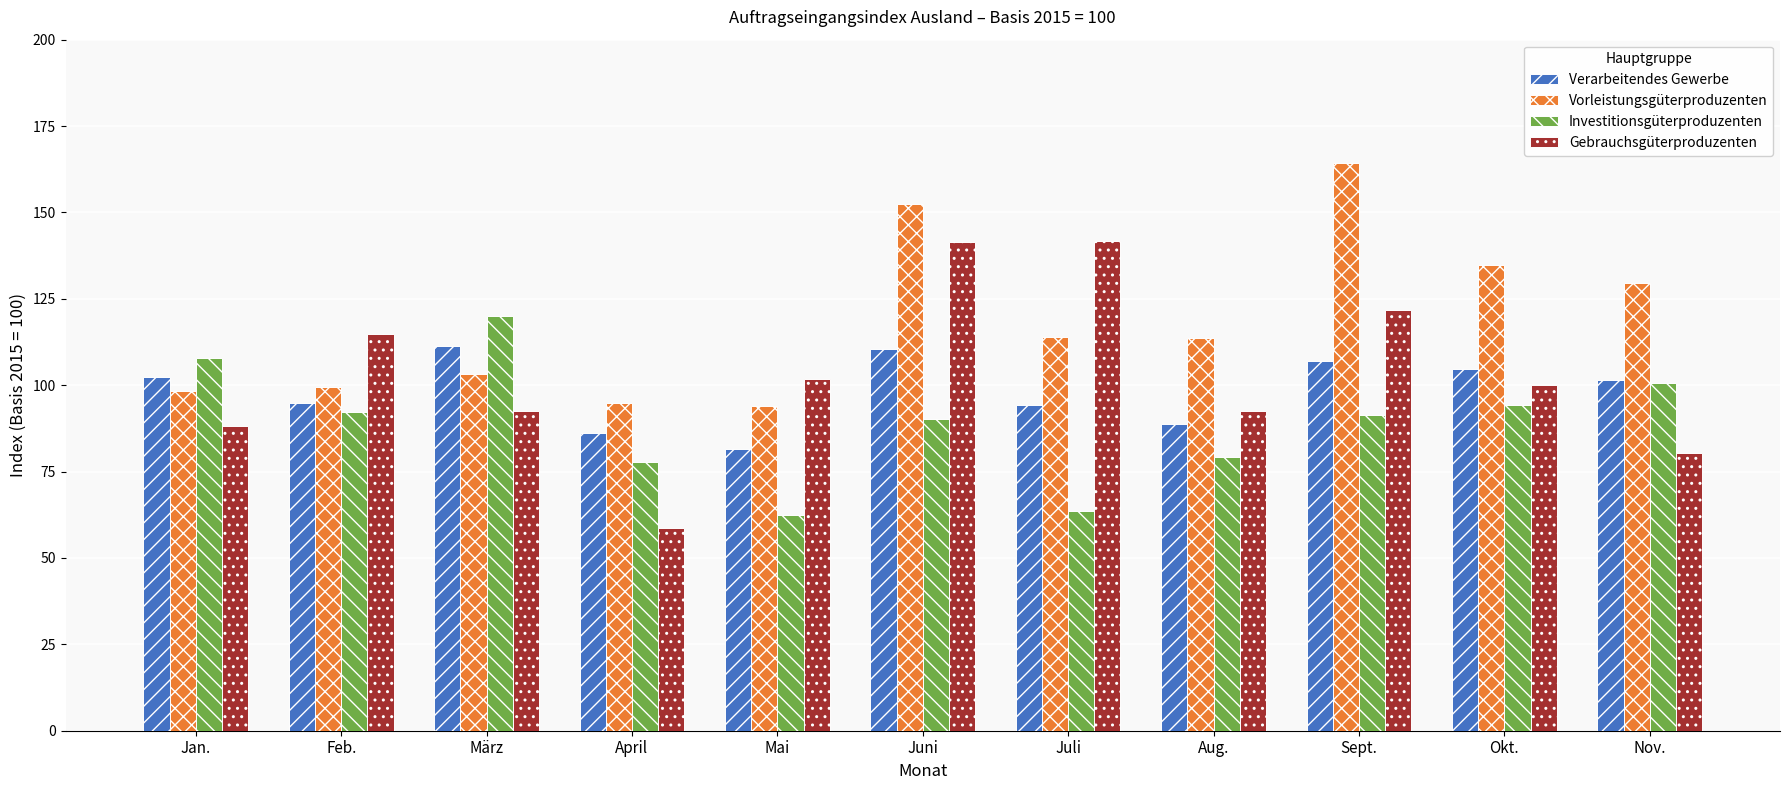

How many distinct data groups are displayed?

4